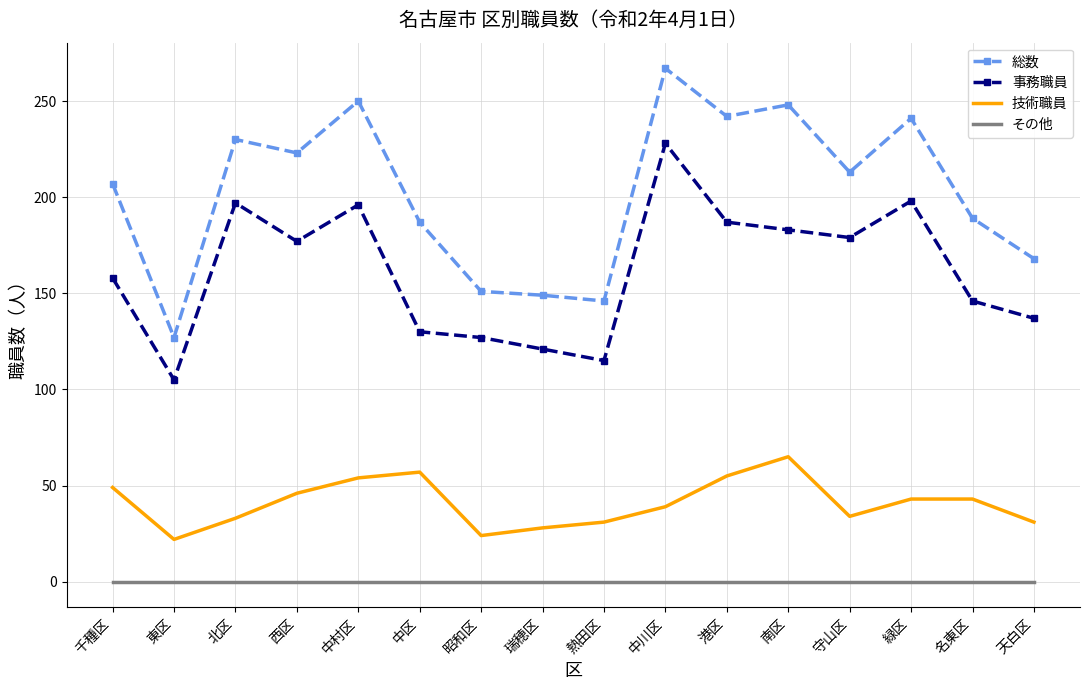

What is the lowest value of the 事務職員 series?

105